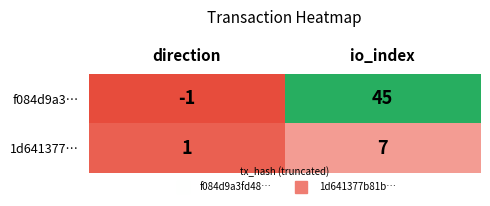

Which series has the largest total across all categories?

f084d9a3…